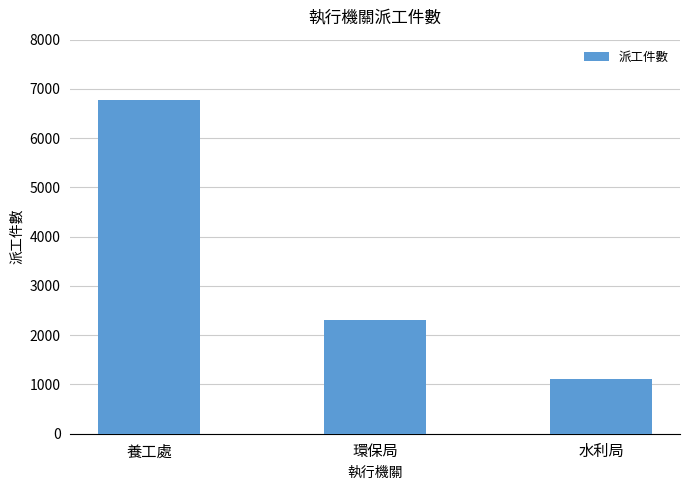

The value at 水利局 is 1106. True or false?

True